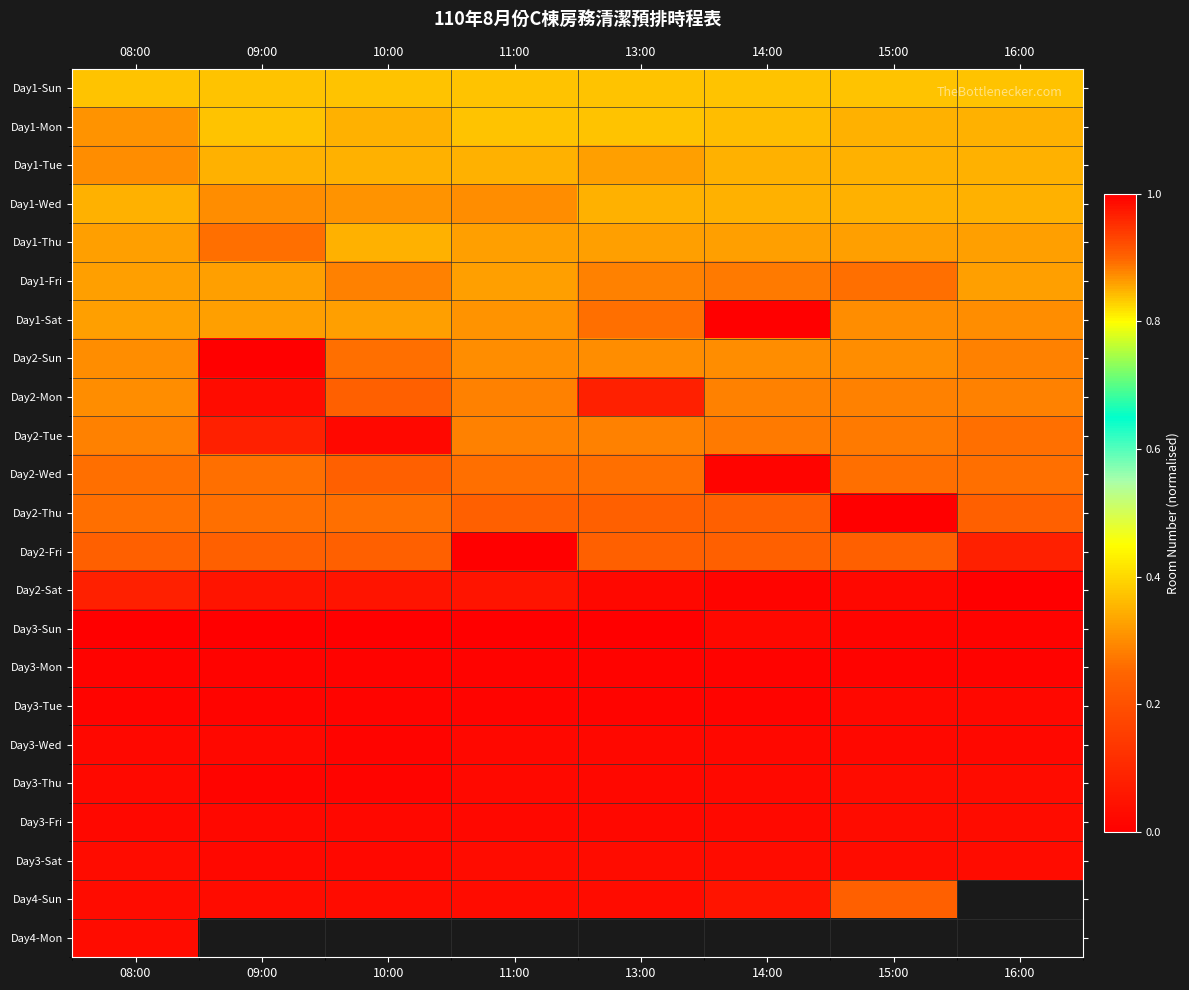

At which category does the chart reach its peak across all series?

08:00